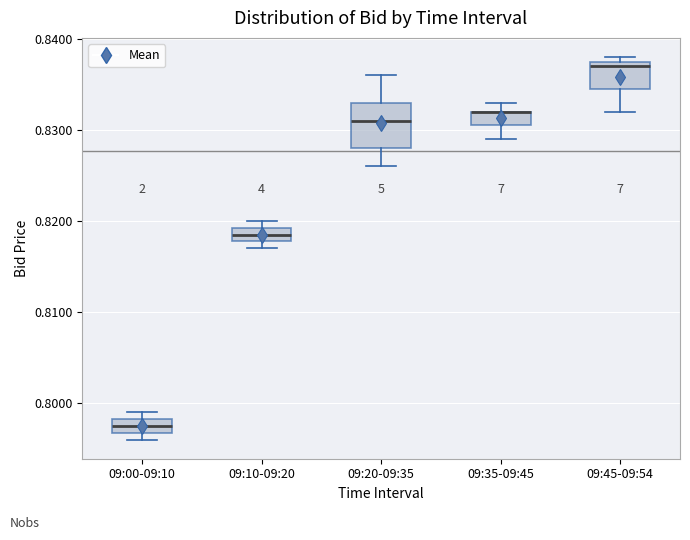

Which box is the tallest, from its lower edge to its upper edge?

09:20-09:35